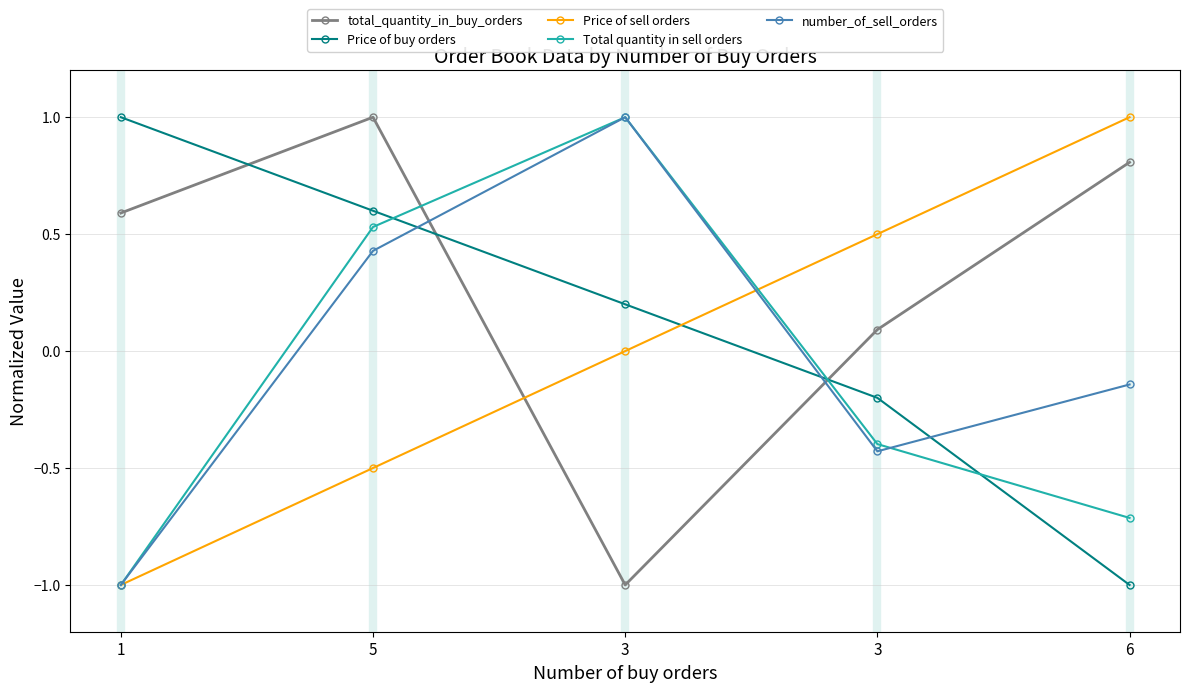

Does the chart have visible grid lines?

Yes